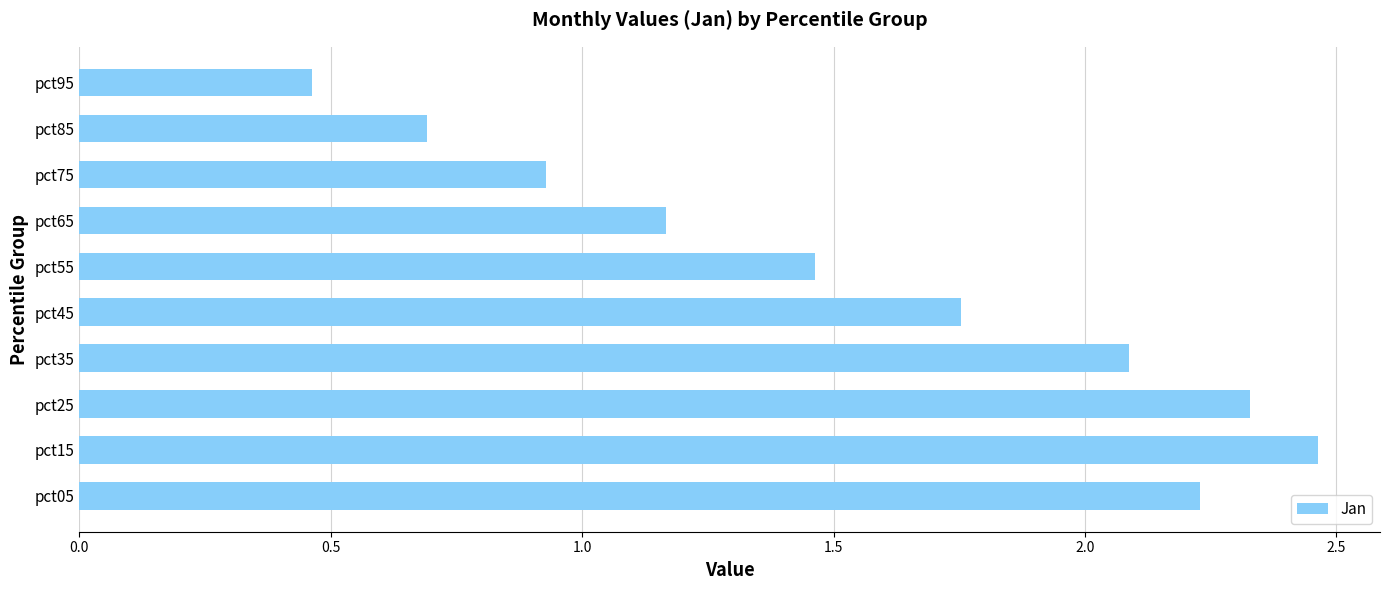

Is it true that the value at pct25 is 0.7?

False